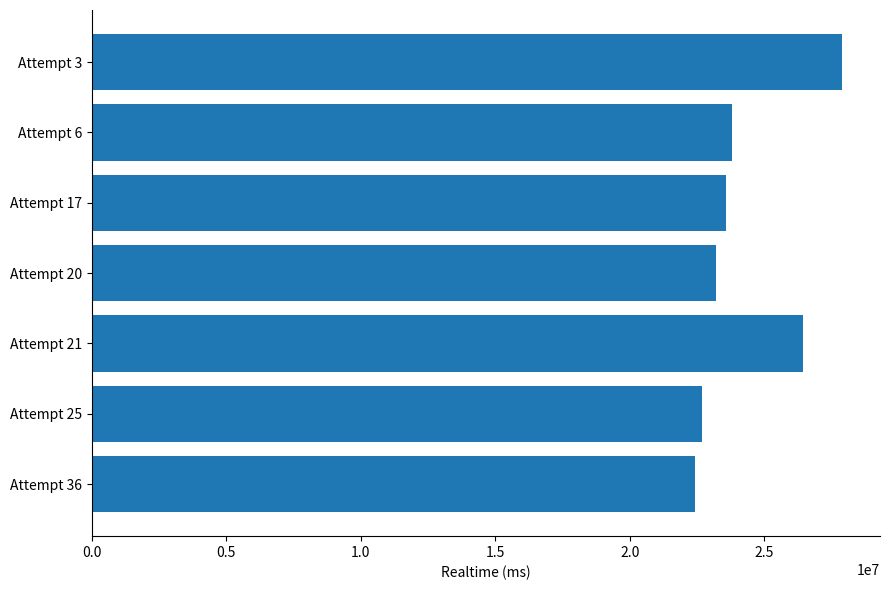

Reading bottom to top, extract all data points from this chart.

Attempt 36=22415446	Attempt 25=22685802	Attempt 21=26427066	Attempt 20=23186537	Attempt 17=23585820	Attempt 6=23787943	Attempt 3=27905545